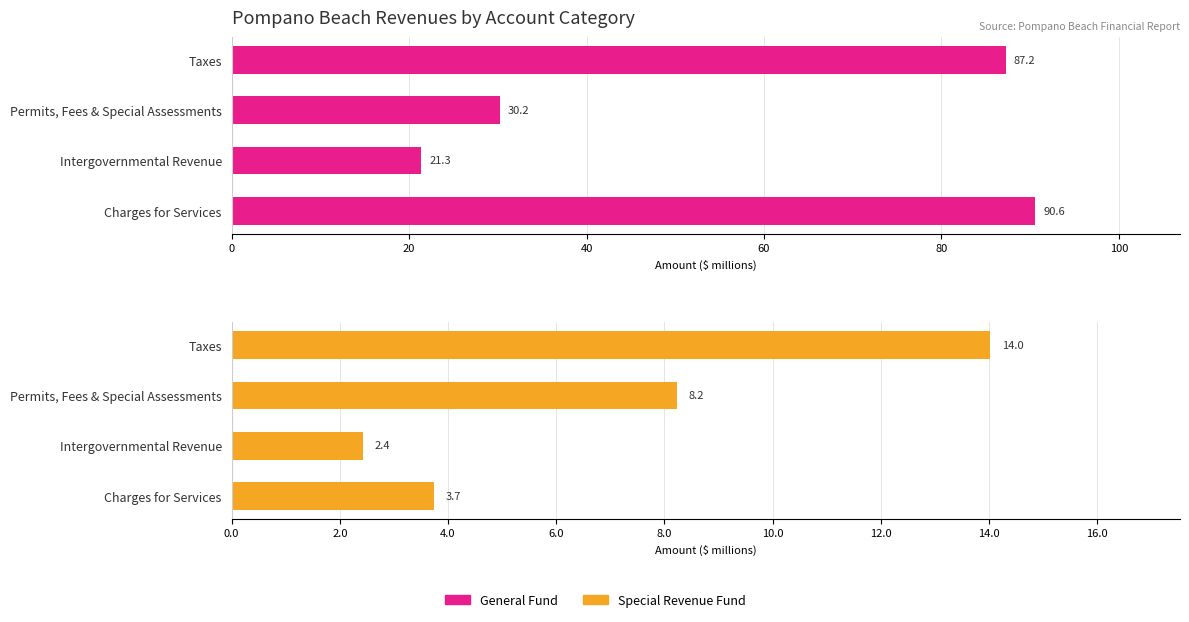

Count the number of data series in this chart.

2